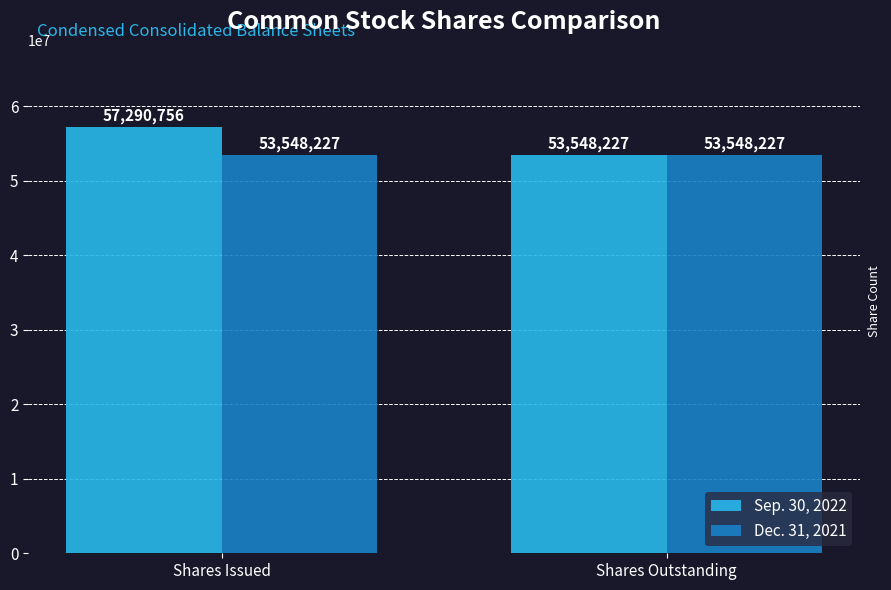

Rank the series by their average value, from highest to lowest.

Sep. 30, 2022, Dec. 31, 2021